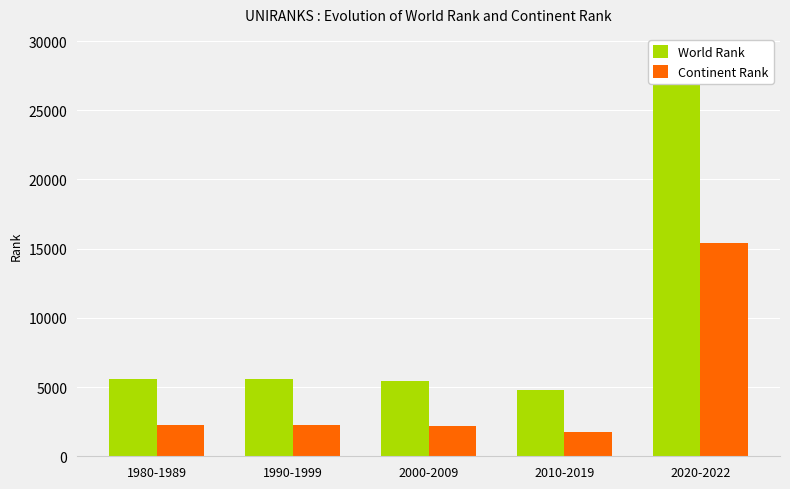

At which category is the sum across all series the highest?

2020-2022